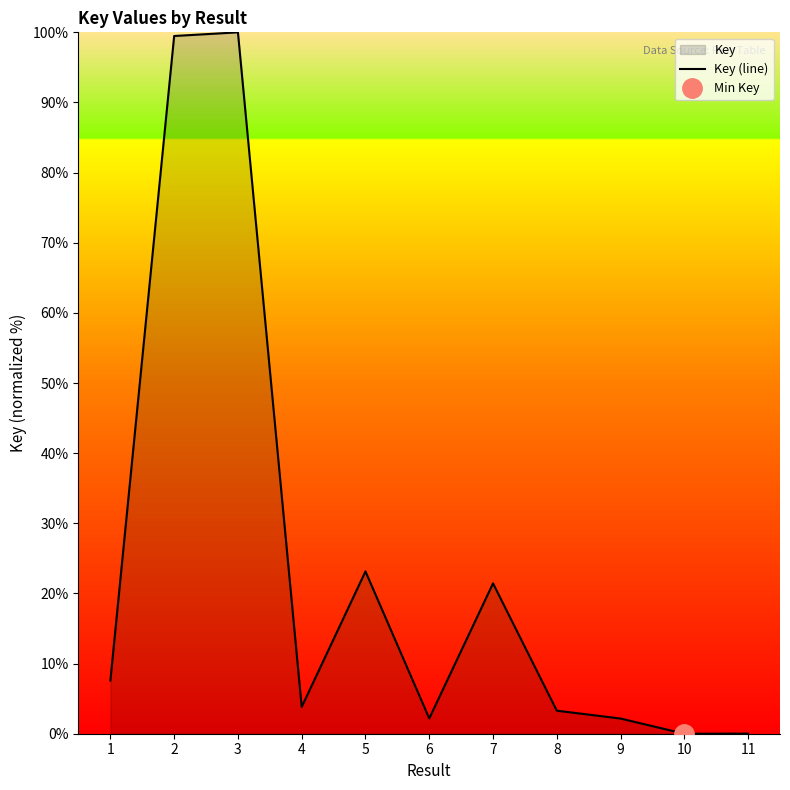

Read the value at 9.

2.2